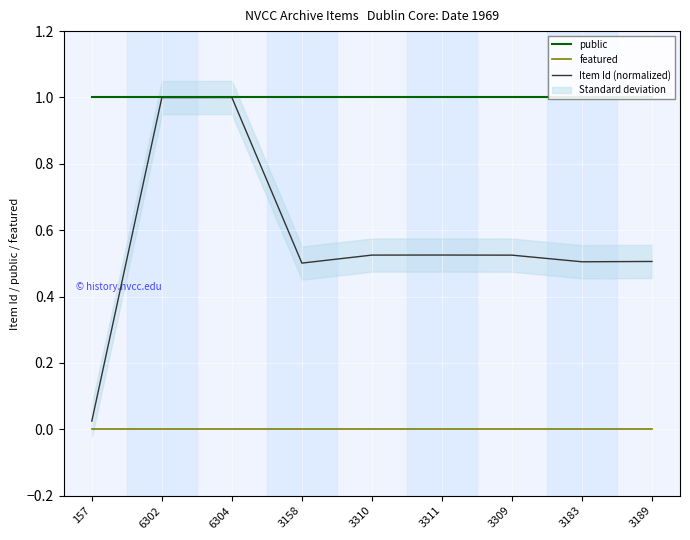

What is the greatest value displayed?

1.0